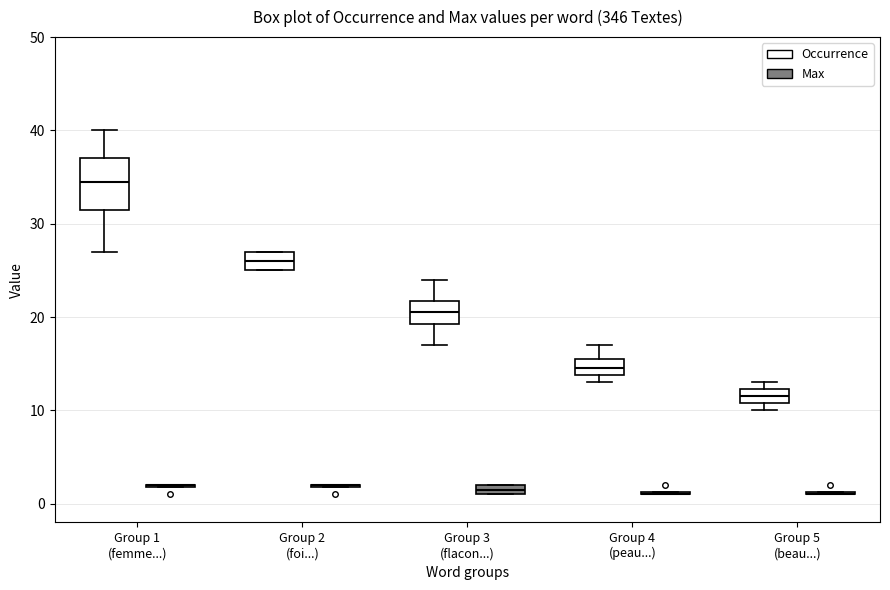

Where is the lower edge of the box for Group 3 (flacon...) (Max) on the y-axis? The values are not printed on the chart, so give them approximately, as read against the axis.

1